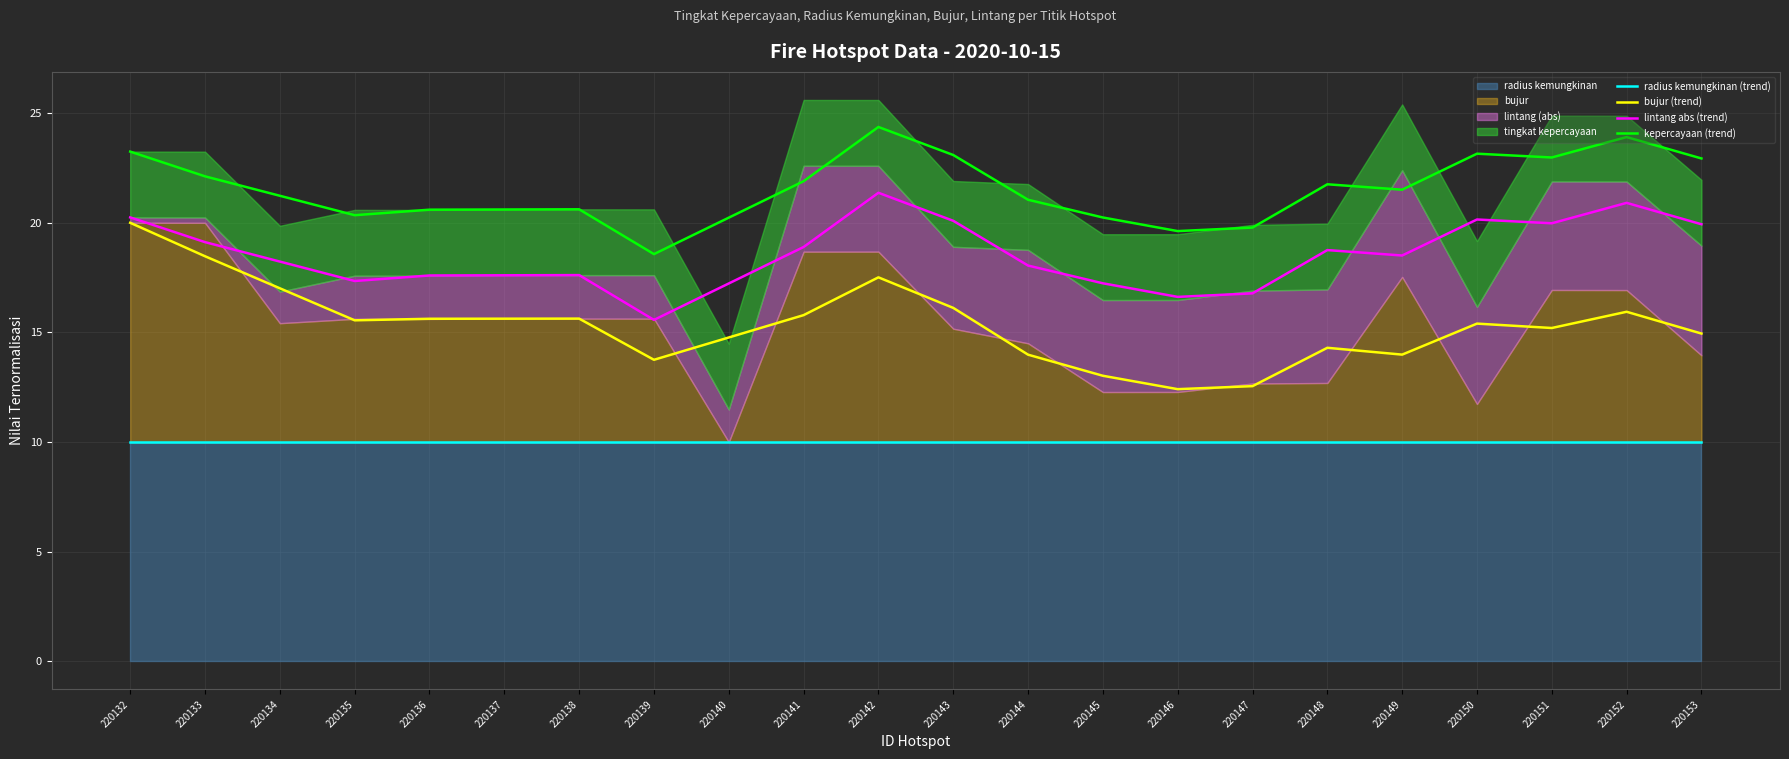

What is the difference between the bujur (trend) values at 220132 and 220142?

2.5